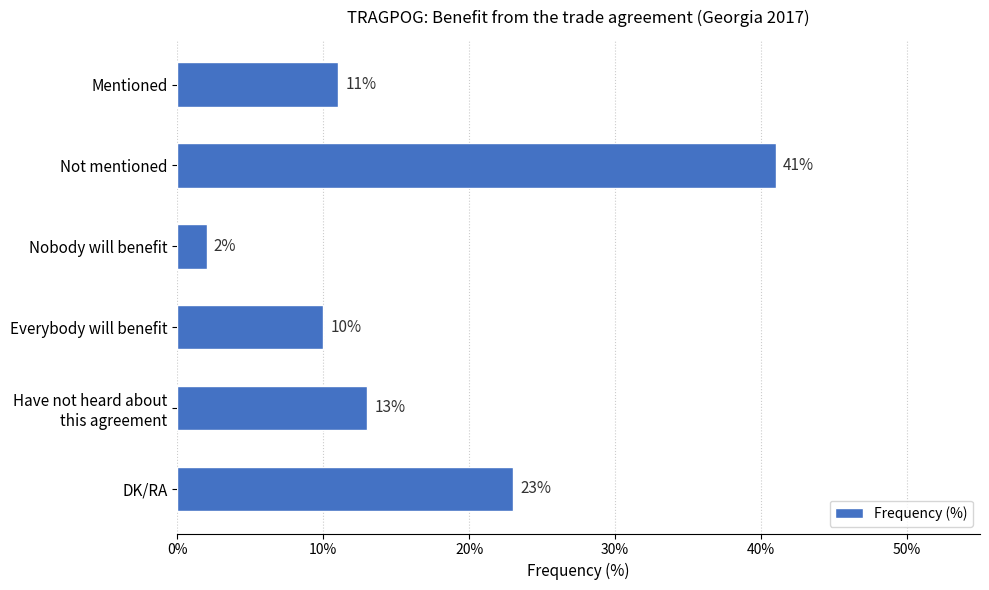

What is the change in value from Nobody will benefit to DK/RA?

+21